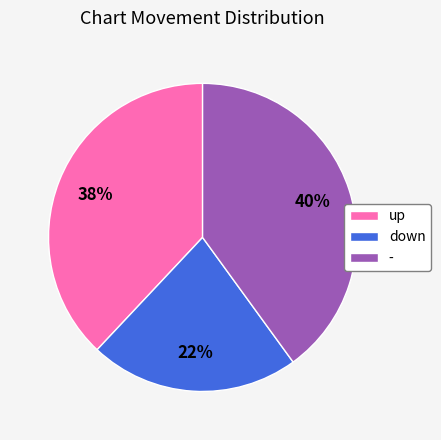

Which has a higher value, down or up?

up